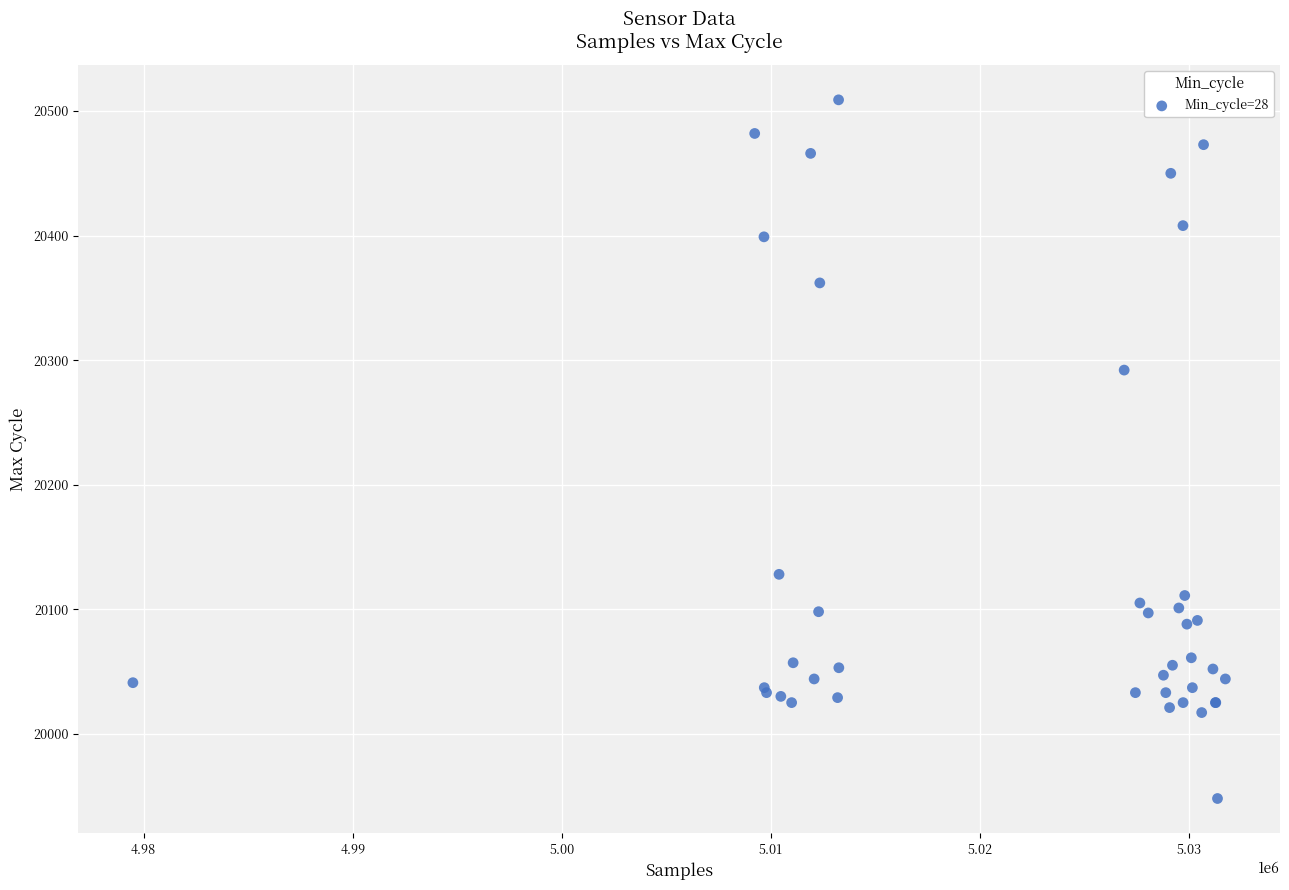

What Y value in the scatter plot is closest to 20228?

20292